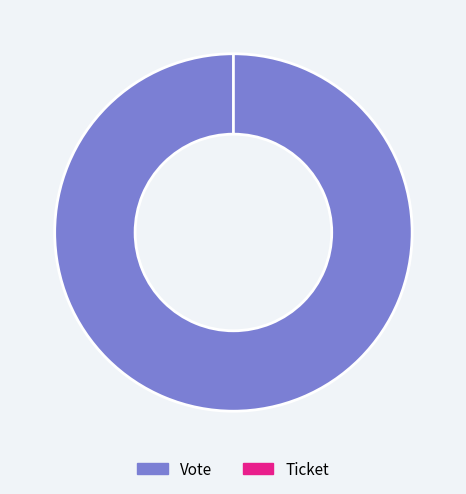

What percentage is the Vote slice, to the nearest percent?

100%